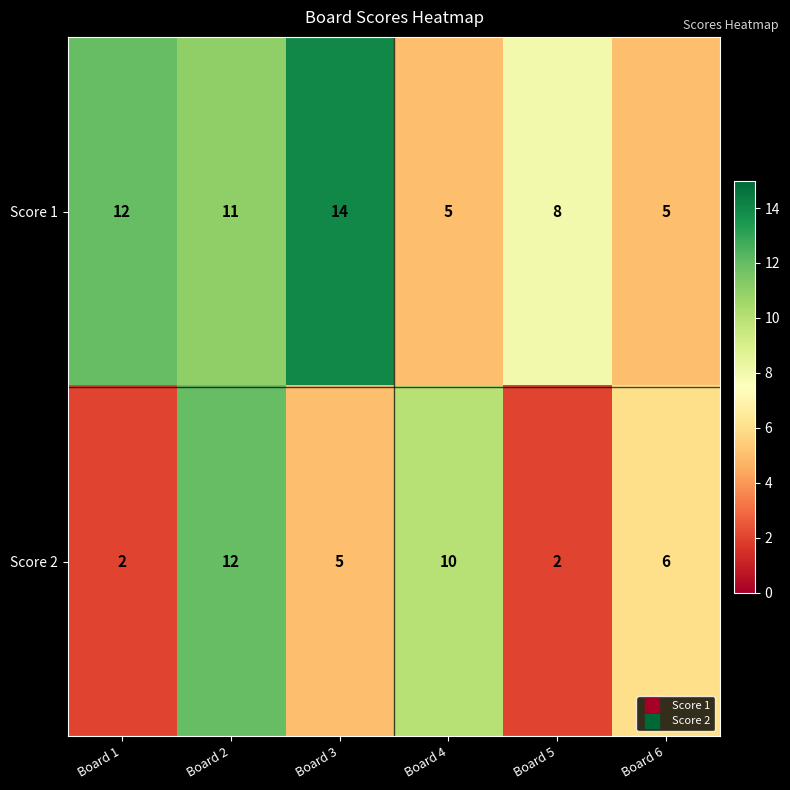

What is the difference between the highest and lowest values at Board 3?

9